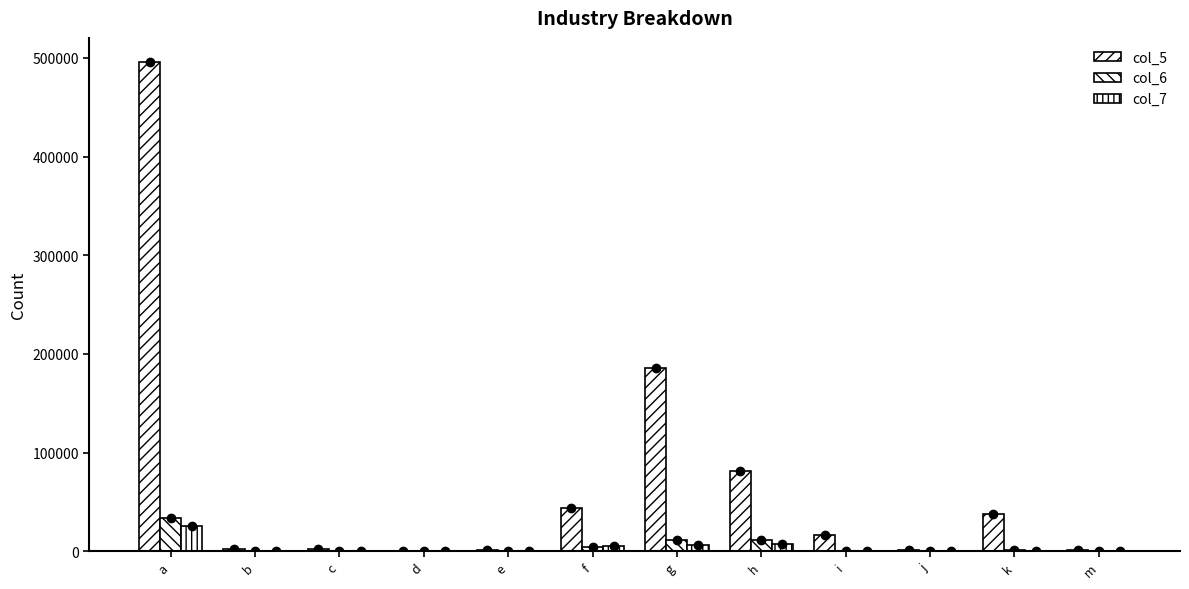

Does the chart contain stacked bars?

No